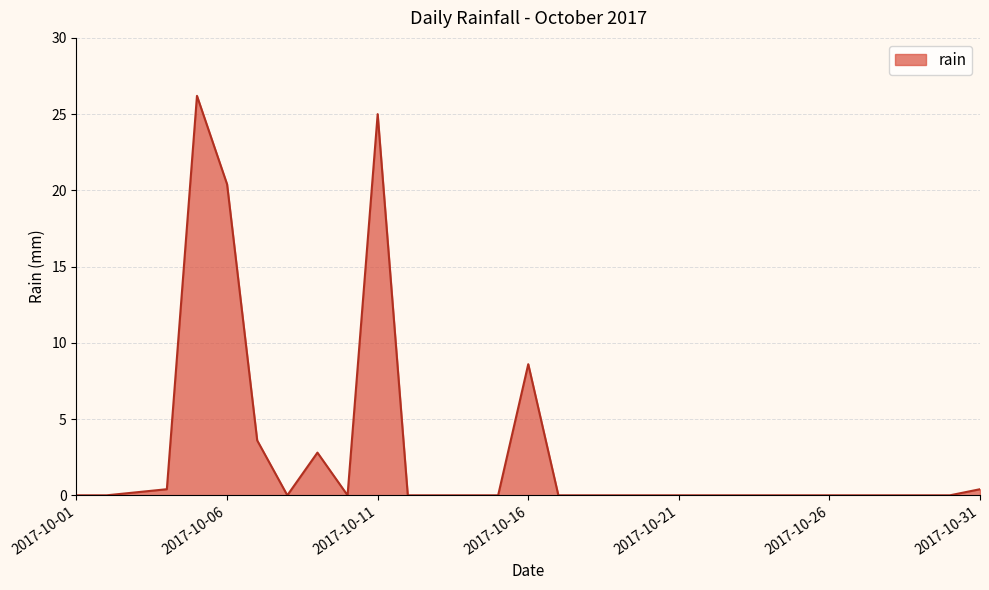

List the labels in order of value, smallest first.

2017-10-01, 2017-10-02, 2017-10-08, 2017-10-10, 2017-10-12, 2017-10-13, 2017-10-14, 2017-10-15, 2017-10-17, 2017-10-18, 2017-10-19, 2017-10-20, 2017-10-21, 2017-10-22, 2017-10-23, 2017-10-24, 2017-10-25, 2017-10-26, 2017-10-27, 2017-10-28, 2017-10-29, 2017-10-30, 2017-10-03, 2017-10-04, 2017-10-31, 2017-10-09, 2017-10-07, 2017-10-16, 2017-10-06, 2017-10-11, 2017-10-05